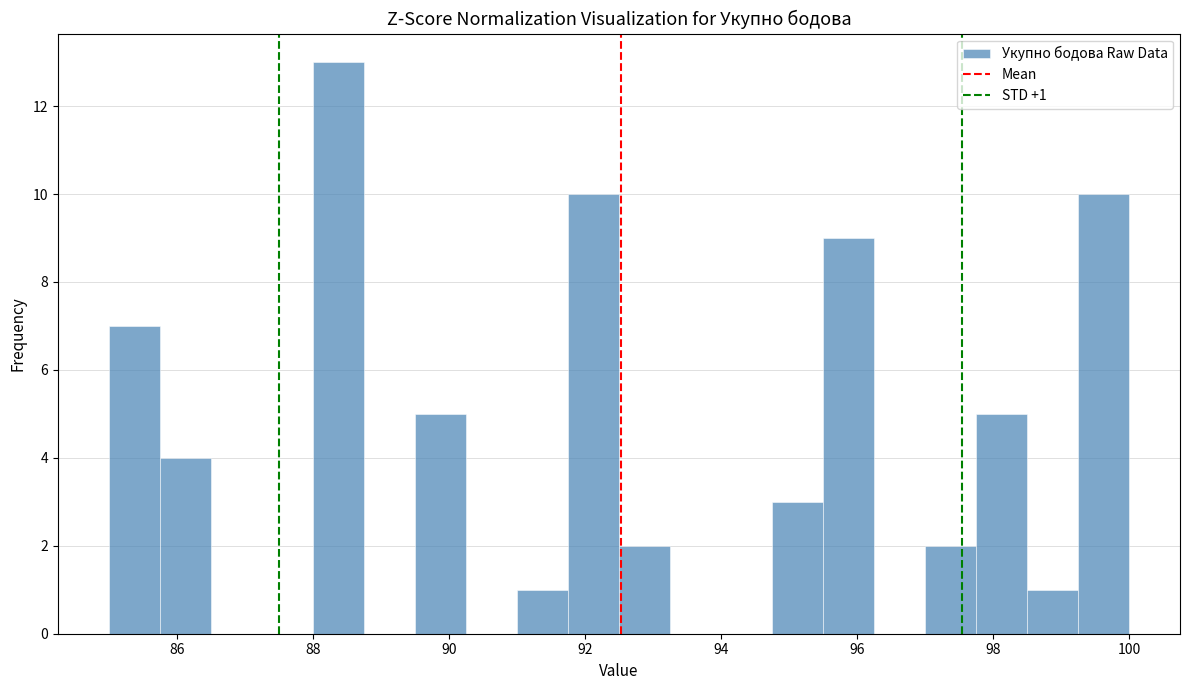

Around what value on the x-axis is the tallest bar? Give the approximate position of its centre, as read against the axis.

88.4